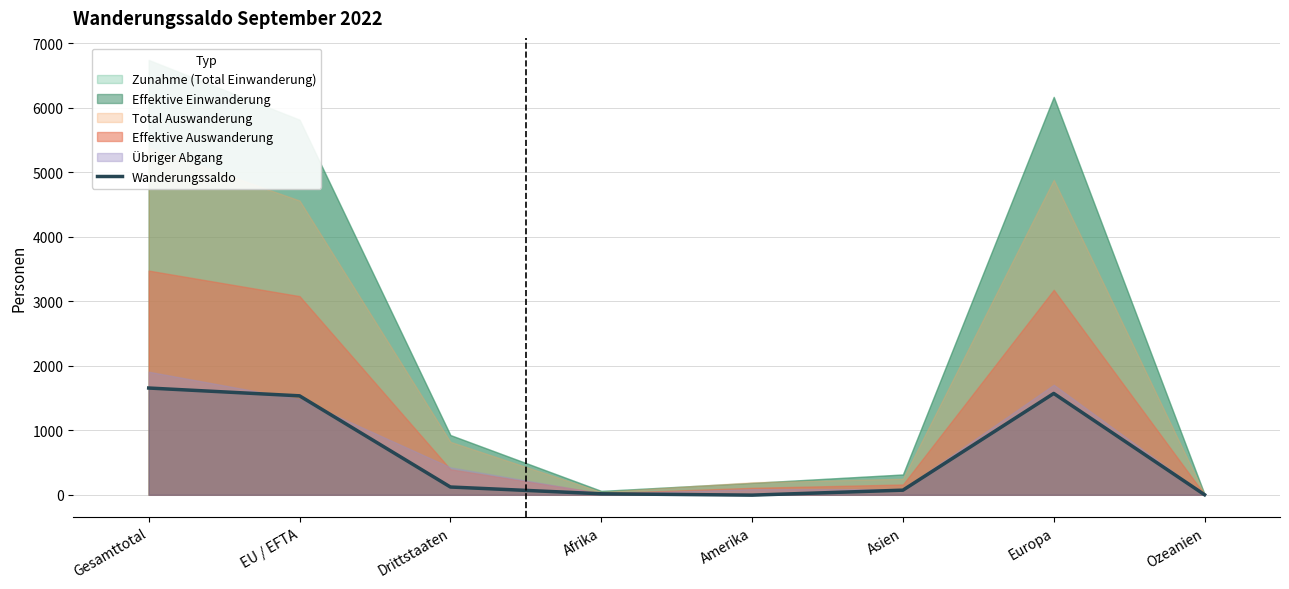

How many lines are shown in the chart?

1